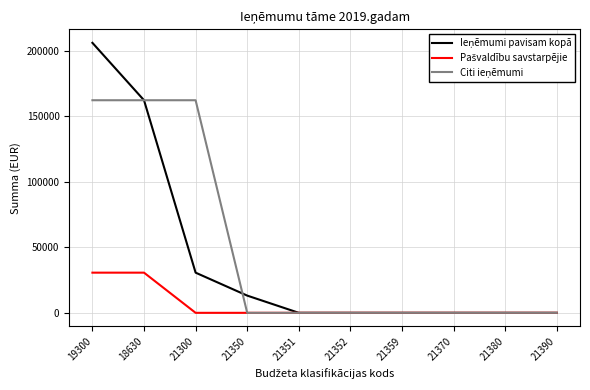

At which category is the sum across all series the highest?

19300